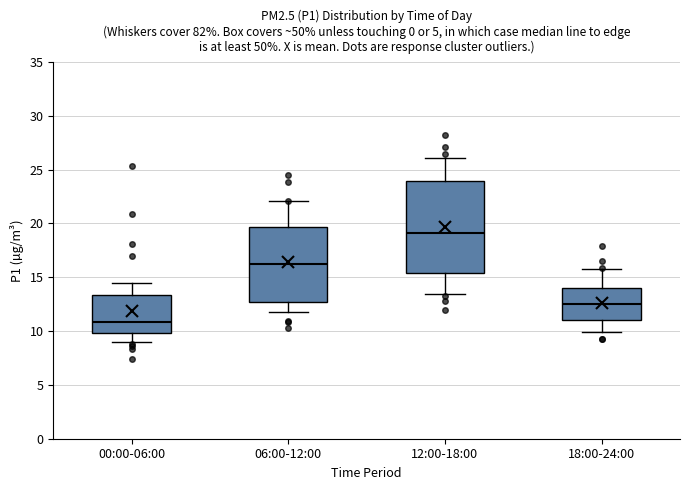

Where does the lower whisker of the box for 06:00-12:00 end on the y-axis? The values are not printed on the chart, so give them approximately, as read against the axis.

12.0